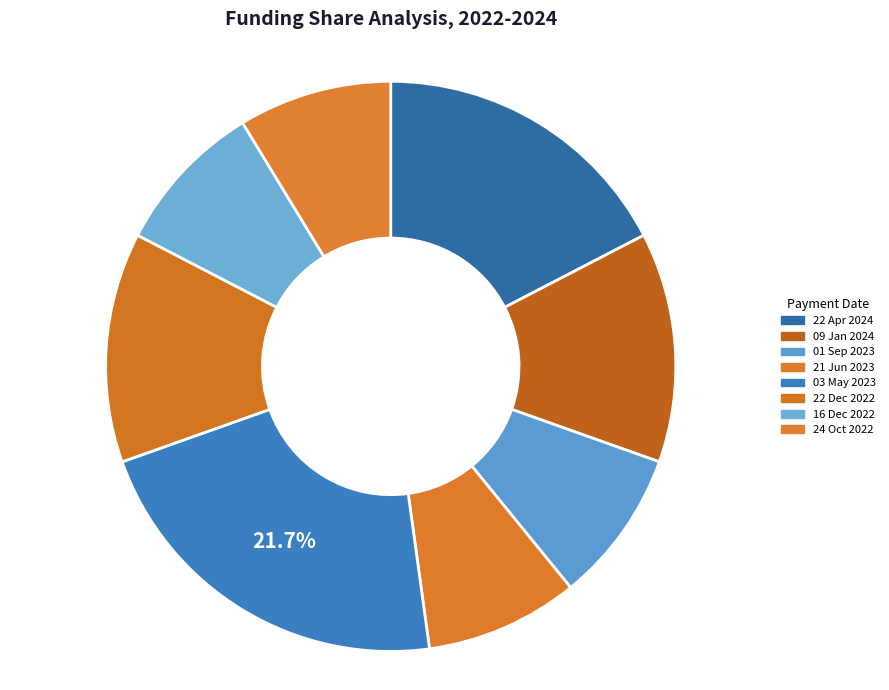

What percentage is the 03 May 2023 slice, to the nearest percent?

22%